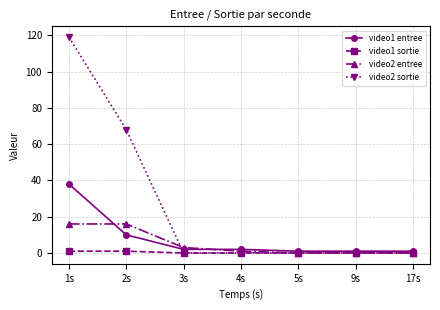

Which label corresponds to the largest value in the chart?

1s